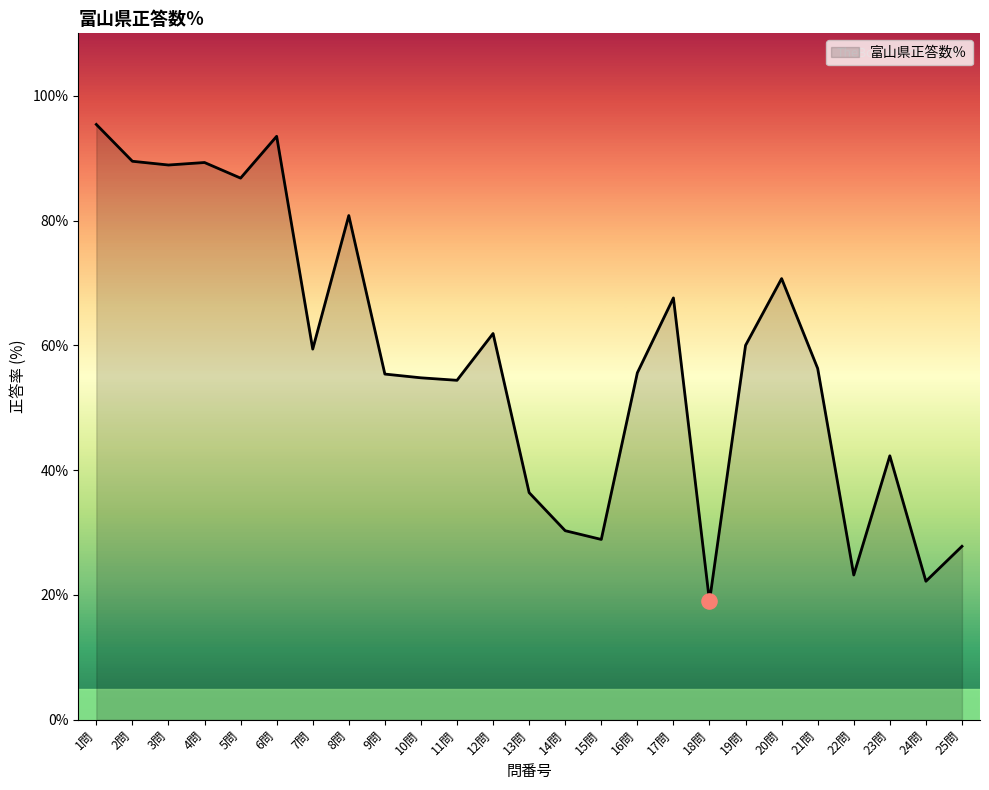

Approximately how many times larger is the value at 10問 compared to 22問?

2.4